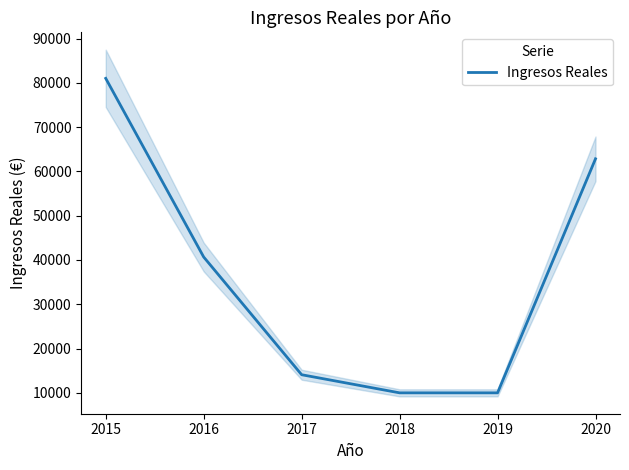

Does the chart display data point markers on the line(s)?

No